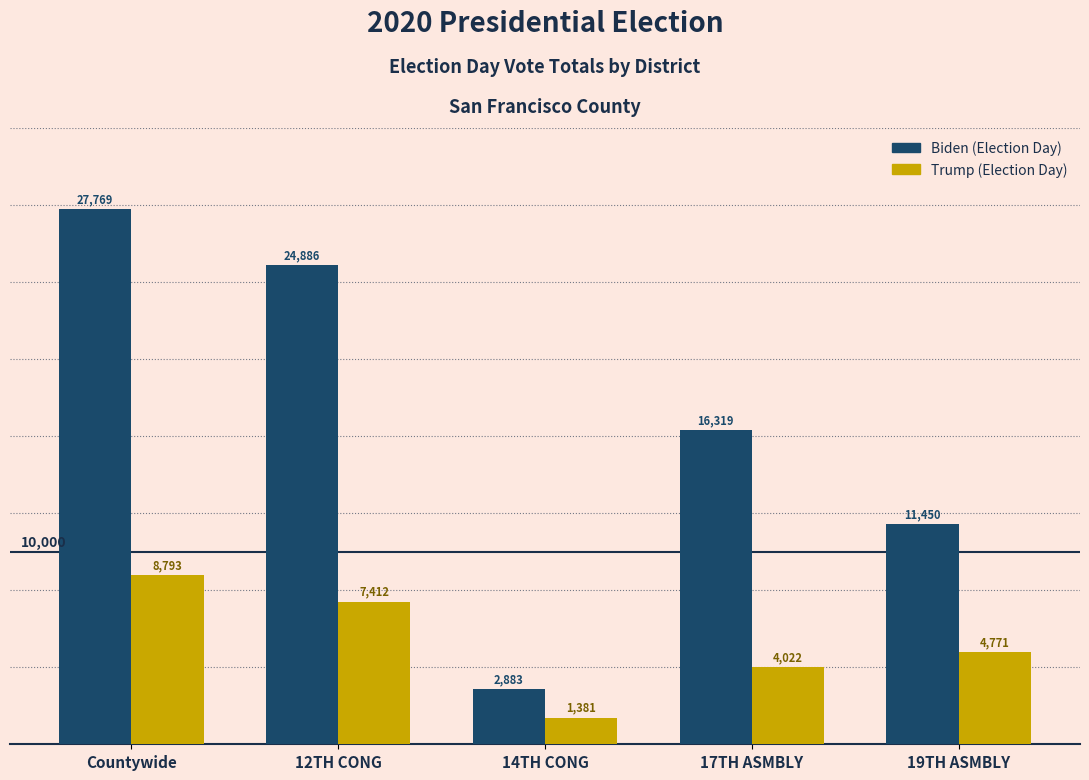

Reading left to right, extract all data points from this chart.

Biden (Election Day): 27769	24886	2883	16319	11450
Trump (Election Day): 8793	7412	1381	4022	4771